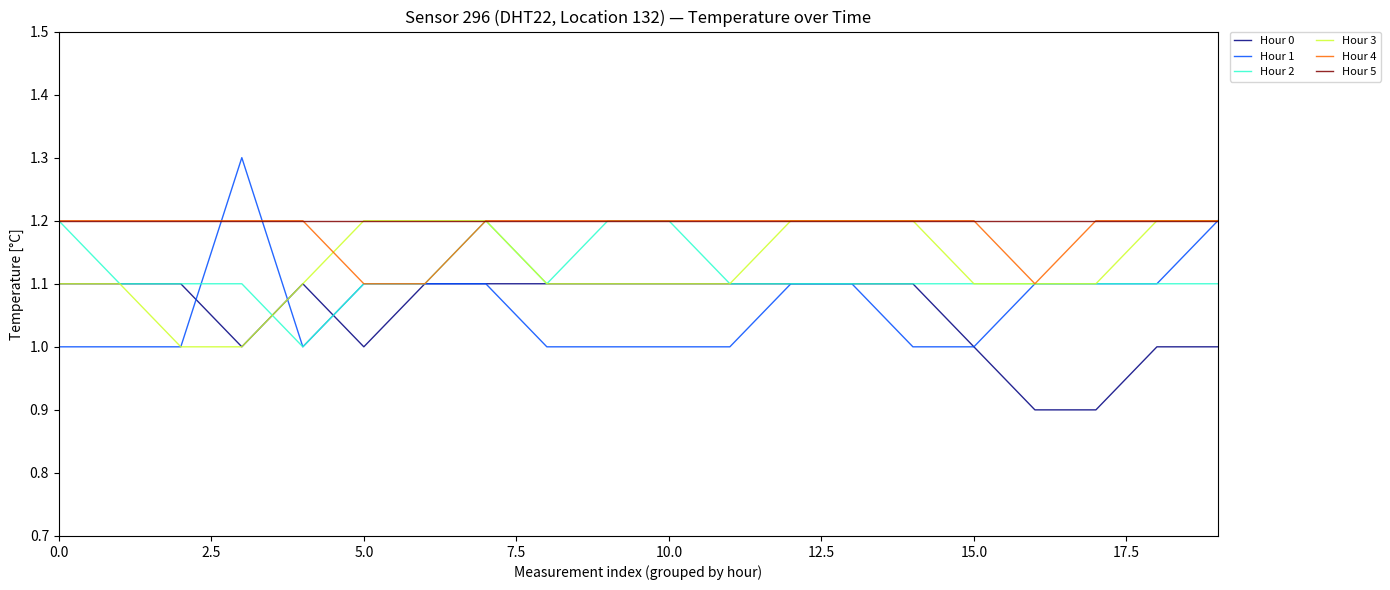

What is the lowest value of the Hour 1 series?

1.0